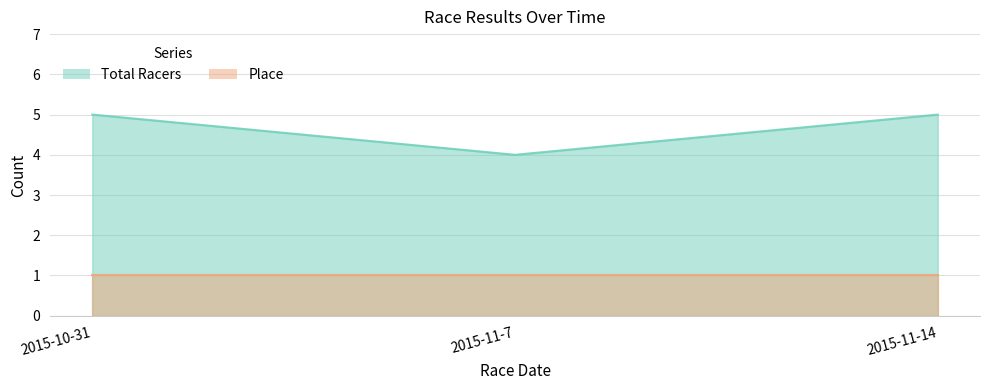

List the labels in order of value, largest first.

2015-10-31, 2015-11-14, 2015-11-7